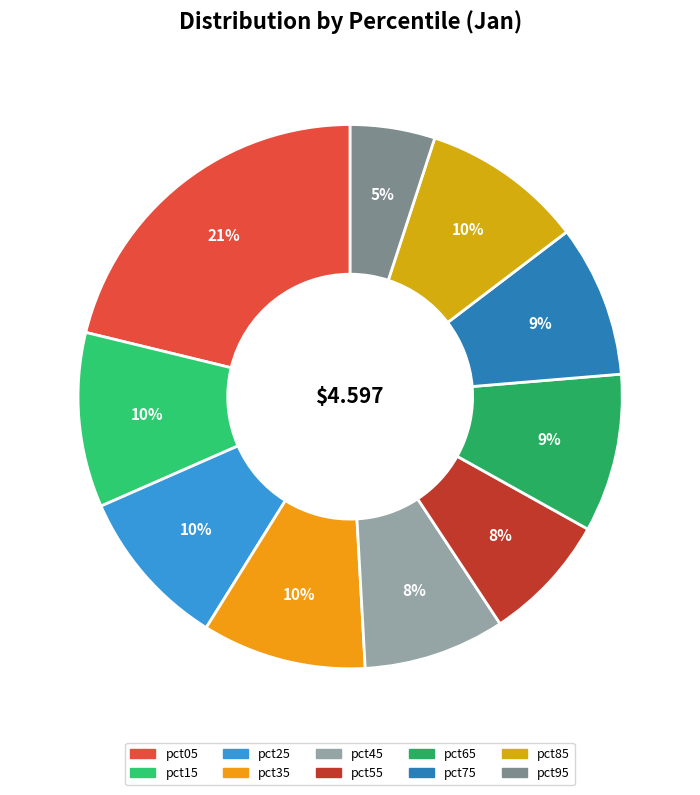

Combined, do pct65 and pct55 account for over 50%?

No